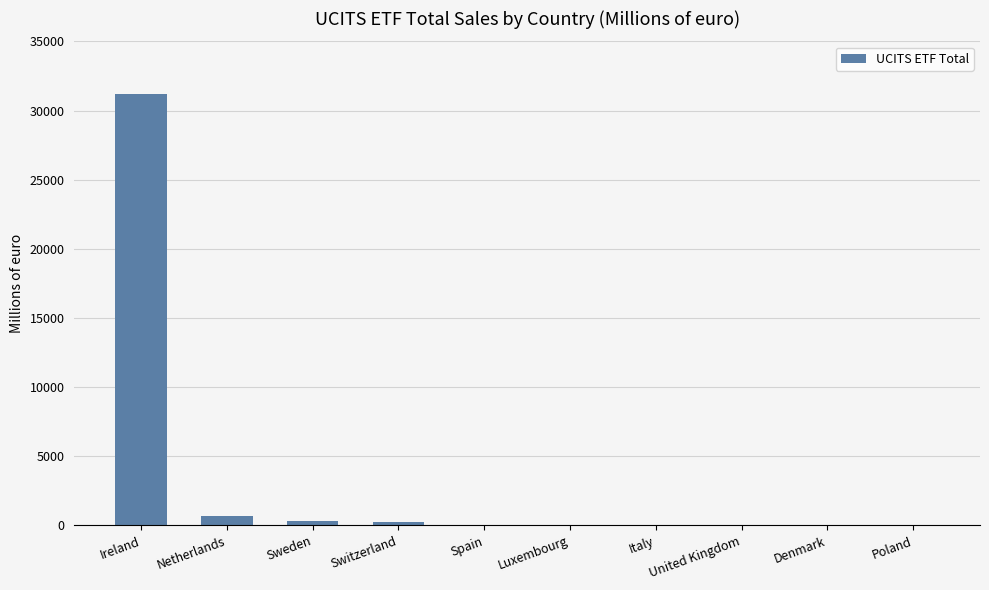

At which category does the chart reach its peak across all series?

Ireland